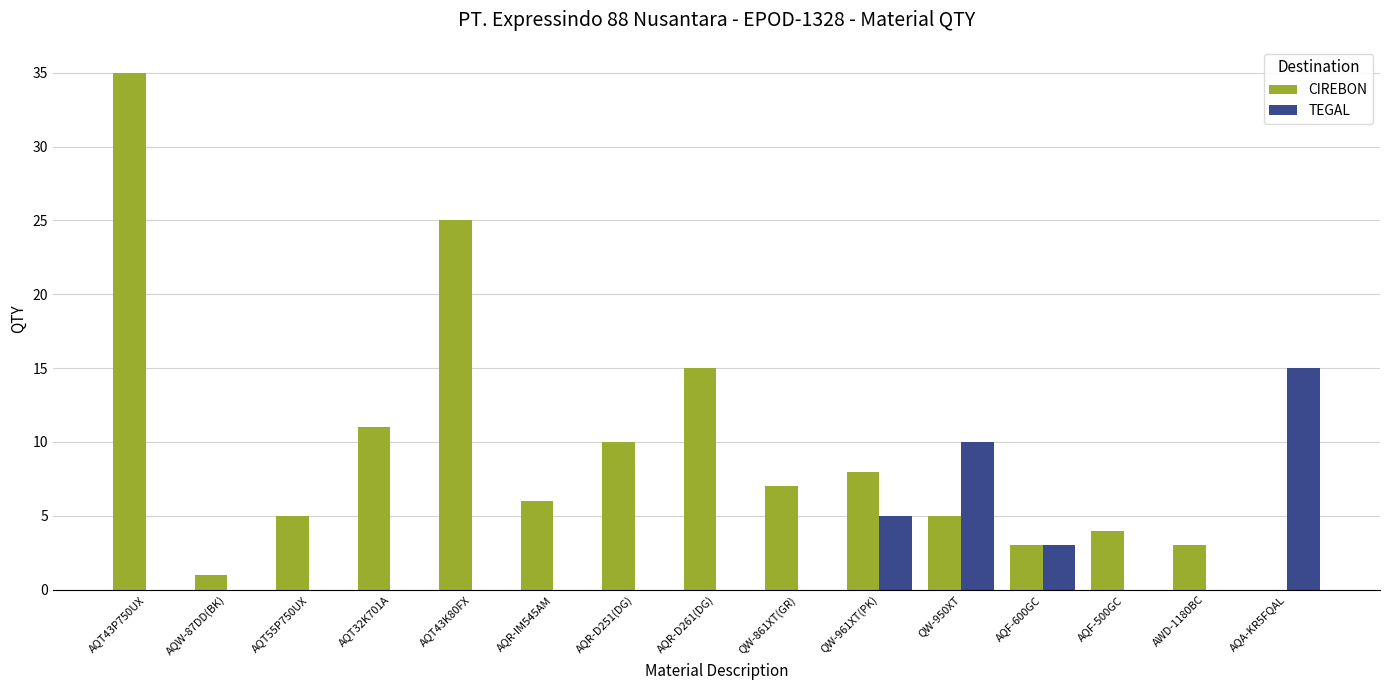

What is the maximum value for CIREBON?

35